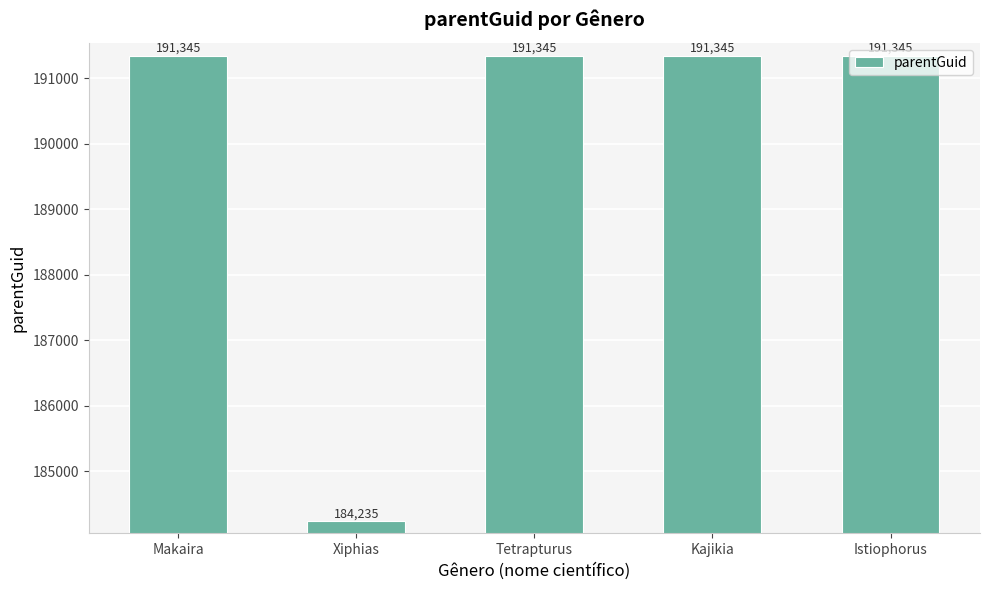

What is the approximate value at Tetrapturus?

191345